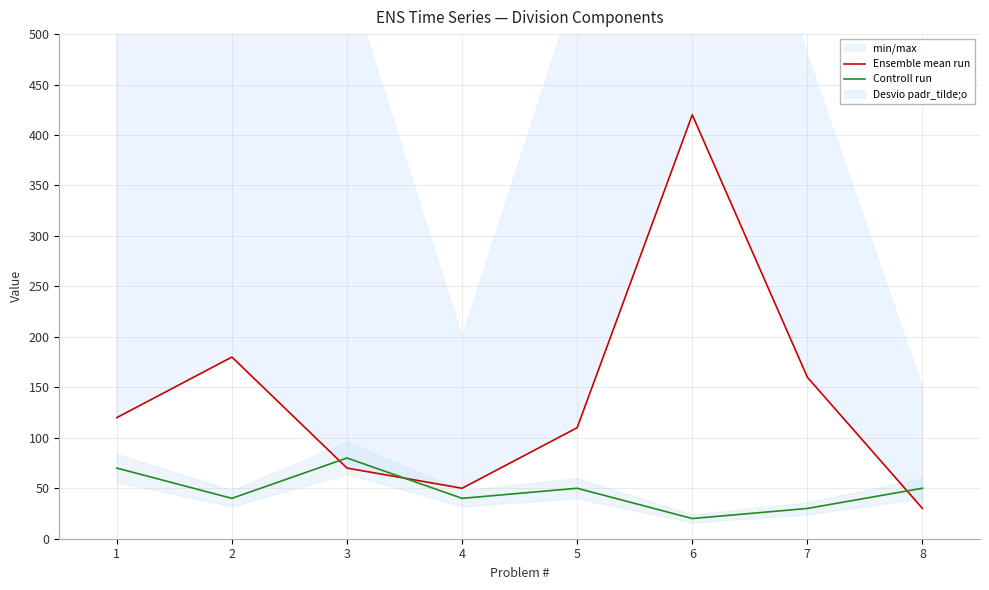

In Ensemble mean run, how many points are lower than both neighbors (excluding endpoints)?

1